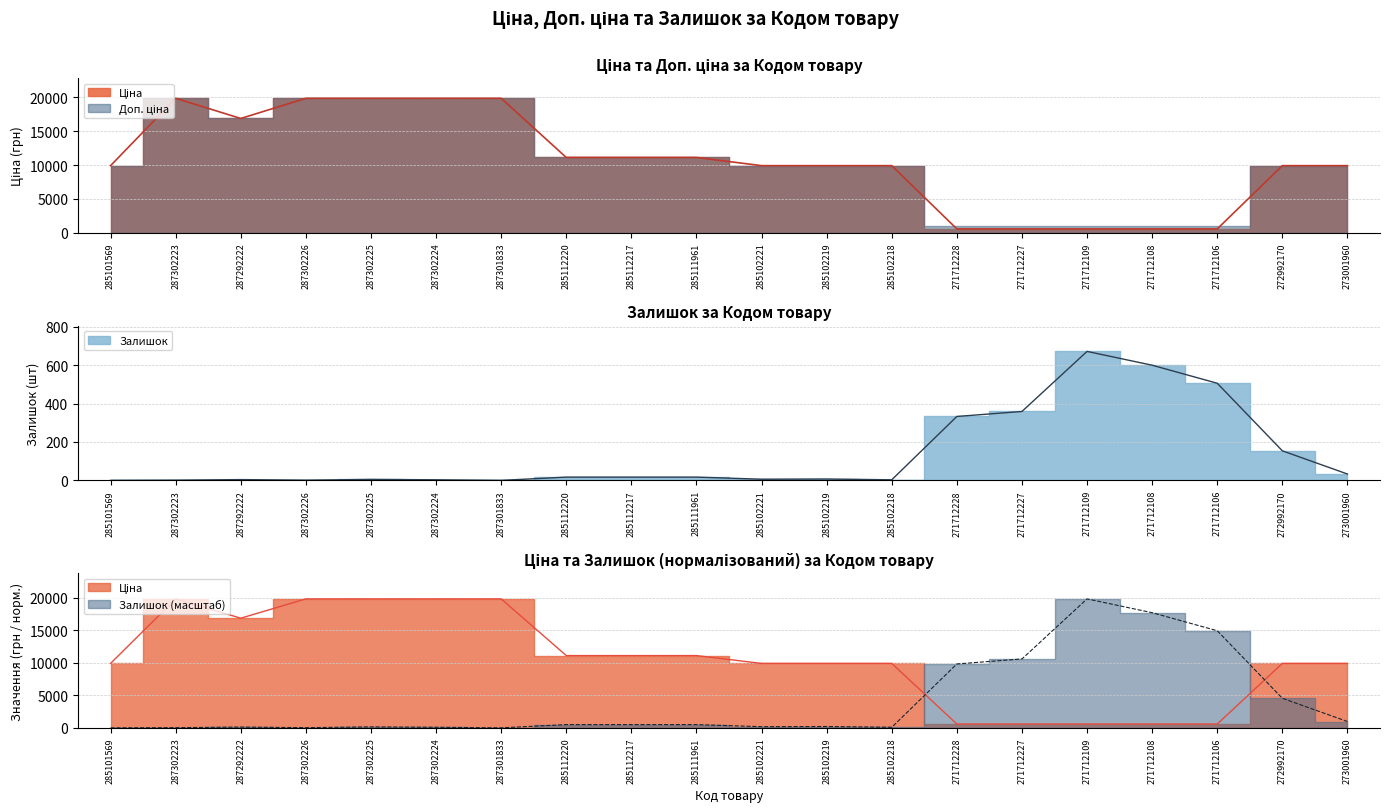

Where does the Ціна series first go above 9908?

285101569